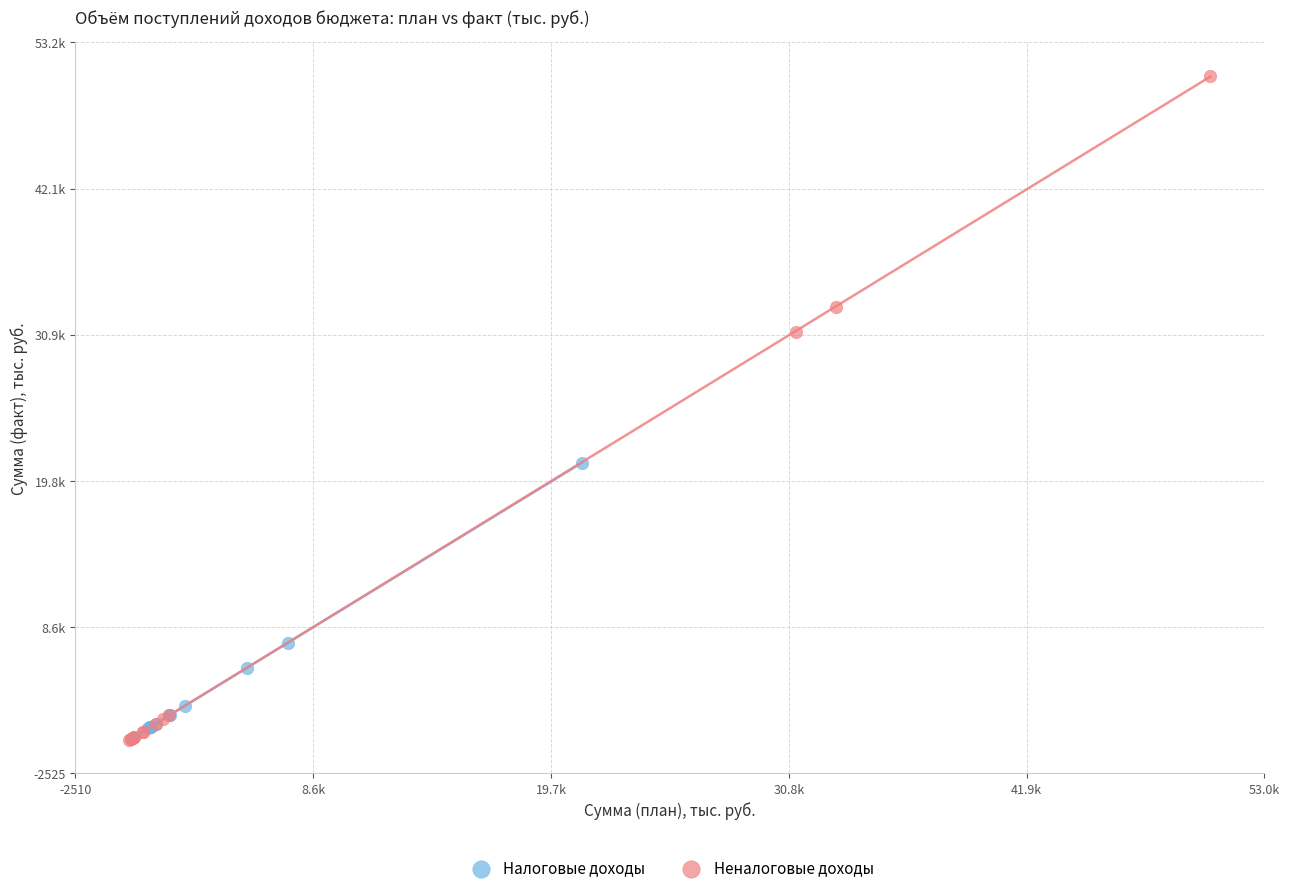

Which series contains the highest Y value?

Неналоговые доходы